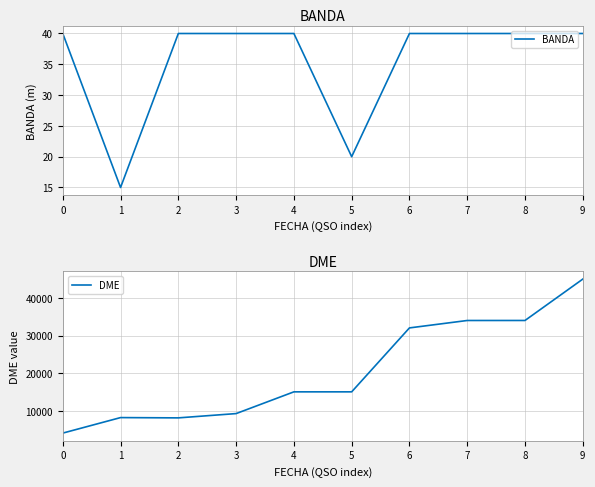

The value of DME at 9 is 45028. True or false?

True